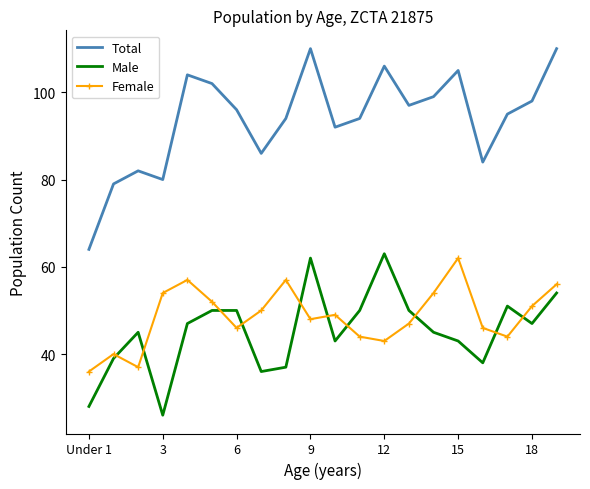

Reading left to right, list all the values displayed in this chart.

Total: 64	79	82	80	104	102	96	86	94	110	92	94	106	97	99	105	84	95	98	110
Male: 28	39	45	26	47	50	50	36	37	62	43	50	63	50	45	43	38	51	47	54
Female: 36	40	37	54	57	52	46	50	57	48	49	44	43	47	54	62	46	44	51	56